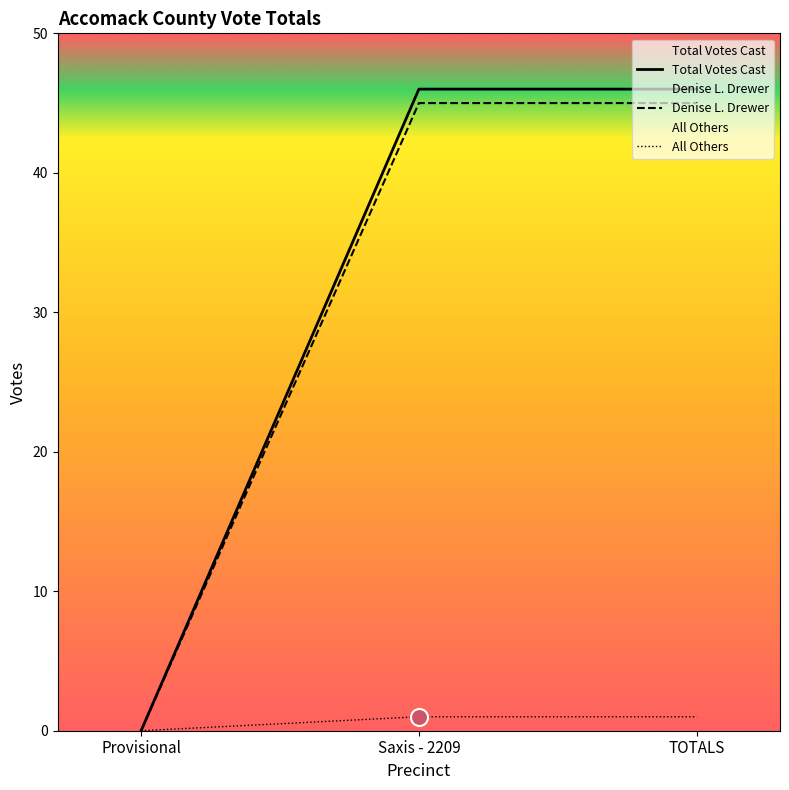

Which series has the largest total across all categories?

Total Votes Cast